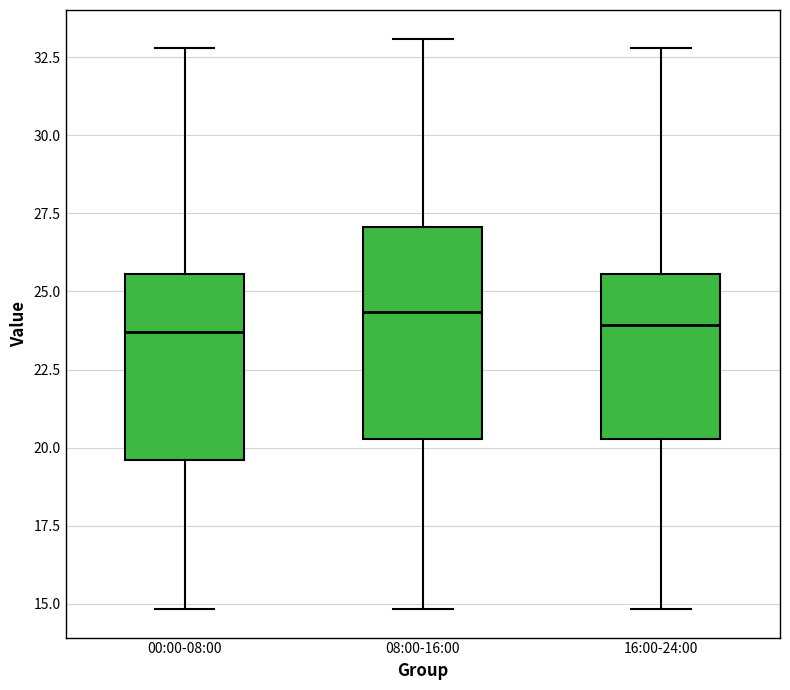

Reading left to right, transcribe this box plot: for each box, give where its median line is, the range the box spans, and where its two whiskers end, as read against the y-axis. The values are not printed on the chart, so give them approximately, as read against the axis.

00:00-08:00: median 23.5, box 19.5 to 25.5, whiskers 15.0 to 33.0
08:00-16:00: median 24.5, box 20.5 to 27.0, whiskers 15.0 to 33.0
16:00-24:00: median 24.0, box 20.5 to 25.5, whiskers 15.0 to 33.0